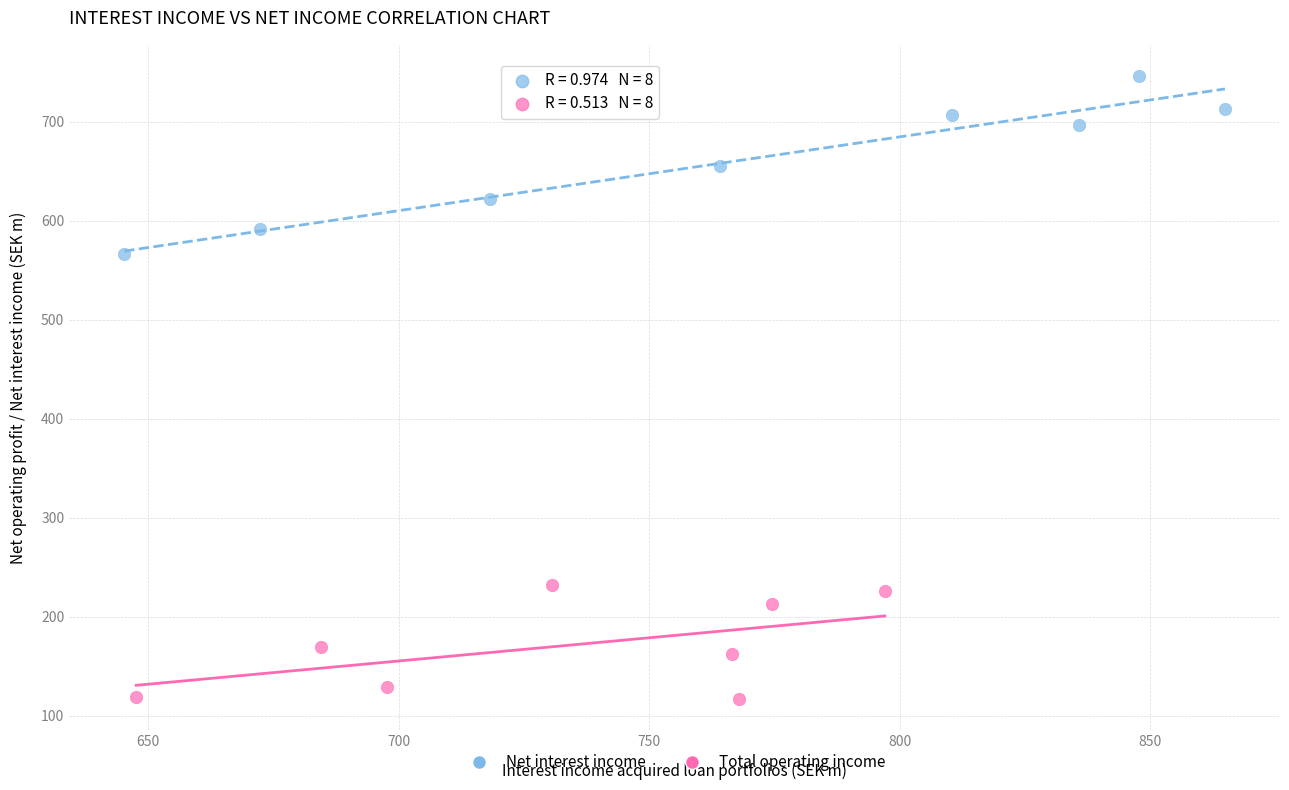

Which series reaches the minimum Y coordinate?

Total operating income